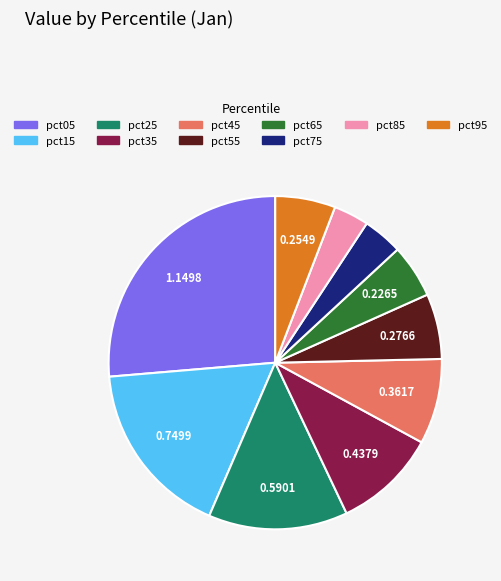

Is there any slice that represents more than half of the pie?

No